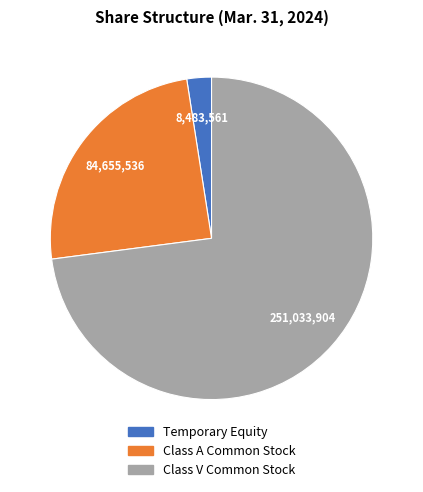

How many segments does this pie chart have?

3